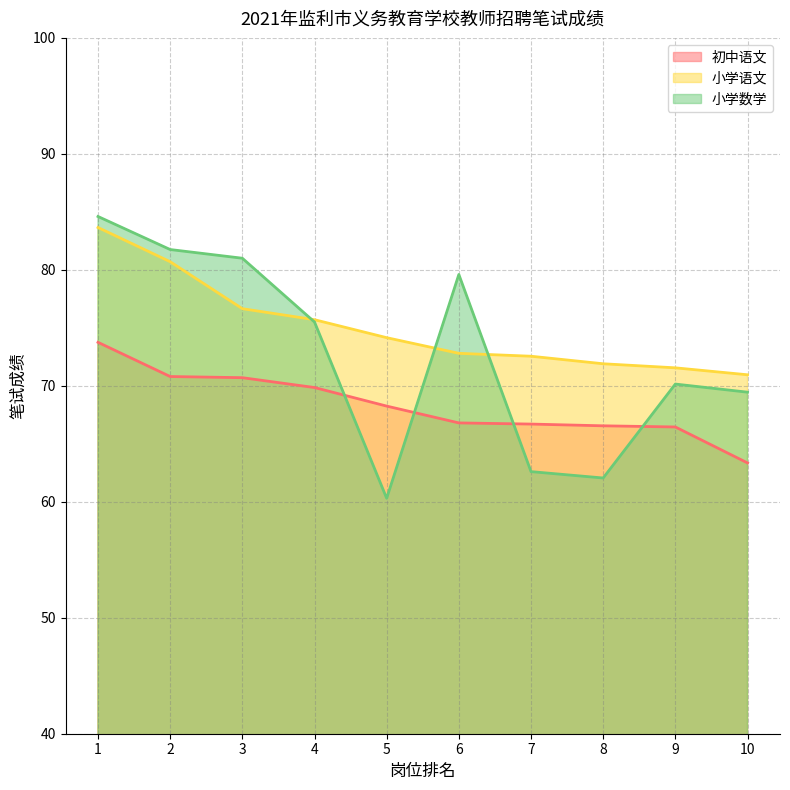

What is the difference between the highest and lowest values at 3?

10.3